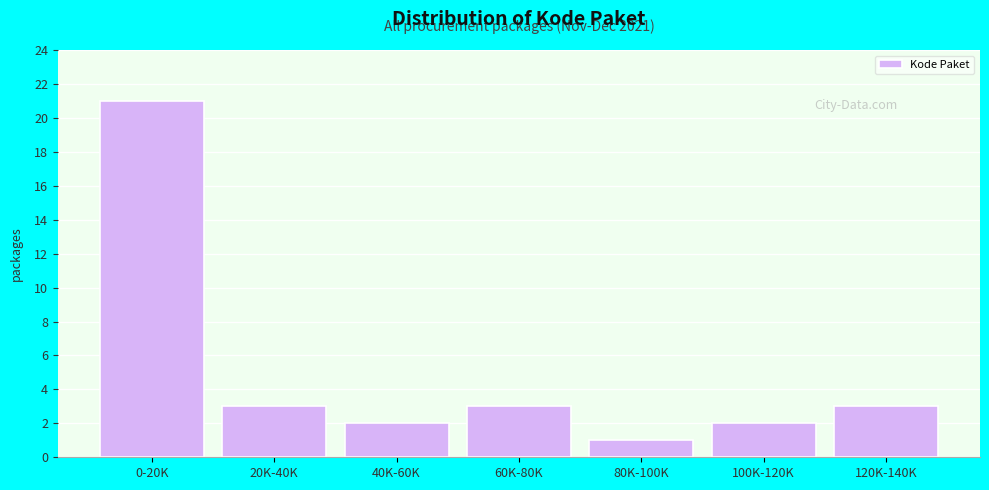

Reading left to right, transcribe all the data shown in this chart.

21	3	2	3	1	2	3